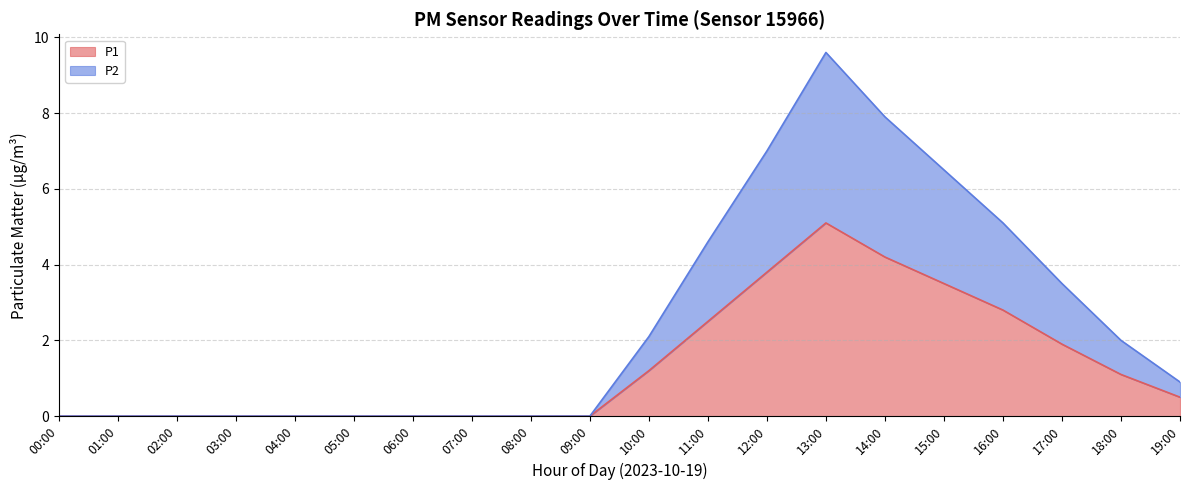

Reading left to right, what are all the values shown in this chart?

P1: 00:00=0.0	01:00=0.0	02:00=0.0	03:00=0.0	04:00=0.0	05:00=0.0	06:00=0.0	07:00=0.0	08:00=0.0	09:00=0.0	10:00=1.2	11:00=2.5	12:00=3.8	13:00=5.1	14:00=4.2	15:00=3.5	16:00=2.8	17:00=1.9	18:00=1.1	19:00=0.5
P2: 00:00=0.0	01:00=0.0	02:00=0.0	03:00=0.0	04:00=0.0	05:00=0.0	06:00=0.0	07:00=0.0	08:00=0.0	09:00=0.0	10:00=2.1	11:00=4.6	12:00=7.0	13:00=9.6	14:00=7.9	15:00=6.5	16:00=5.1	17:00=3.5	18:00=2.0	19:00=0.9